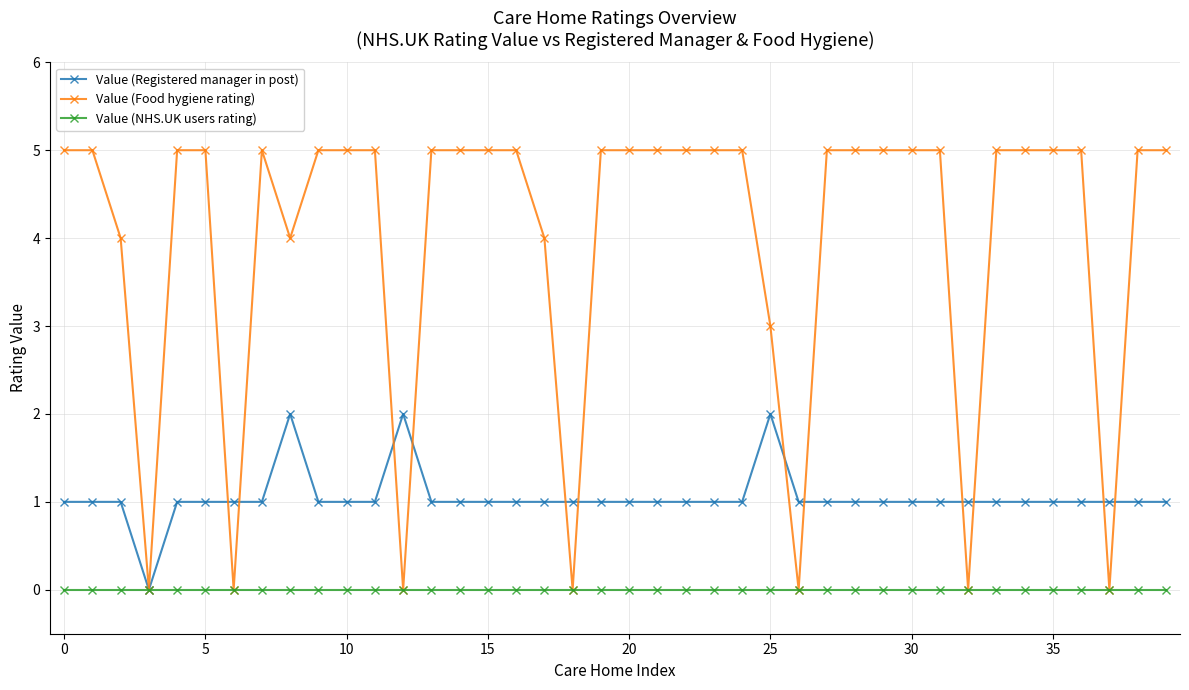

Which series has the largest total across all categories?

Value (Food hygiene rating)